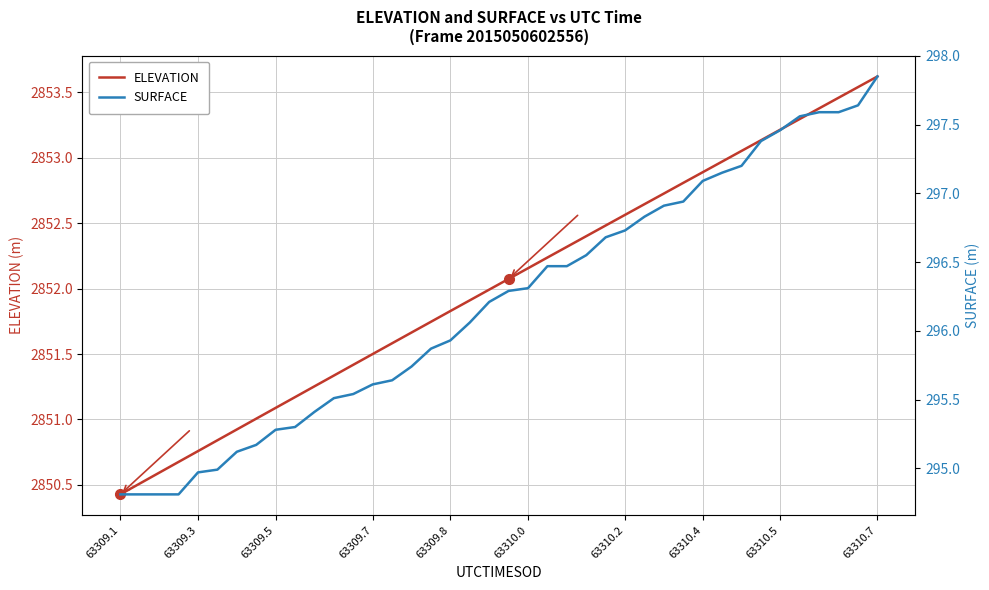

What is the lowest value of the ELEVATION series?

2850.4